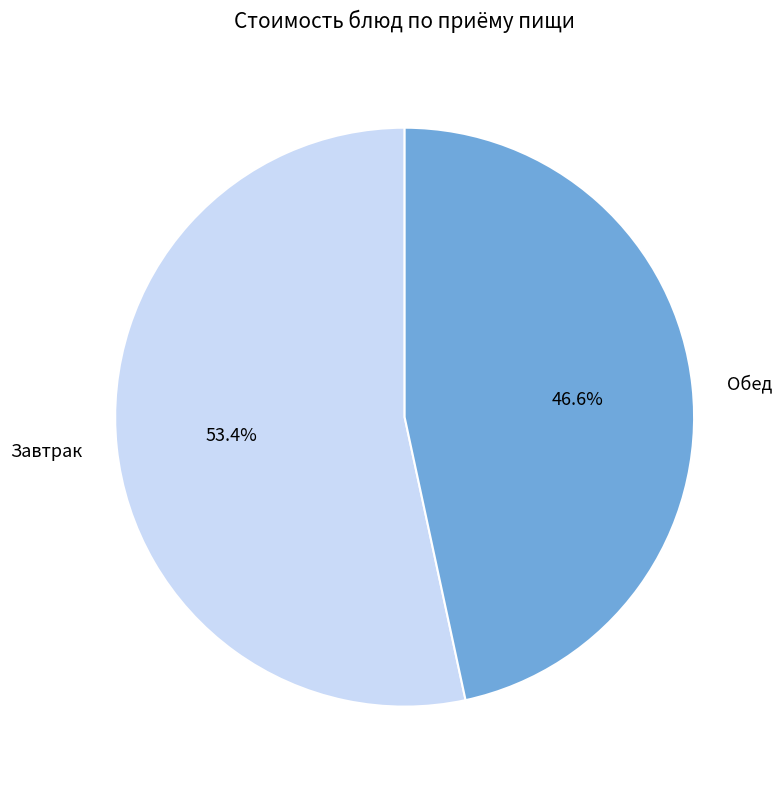

What is the ratio of the value at Обед to the value at Завтрак?

0.9